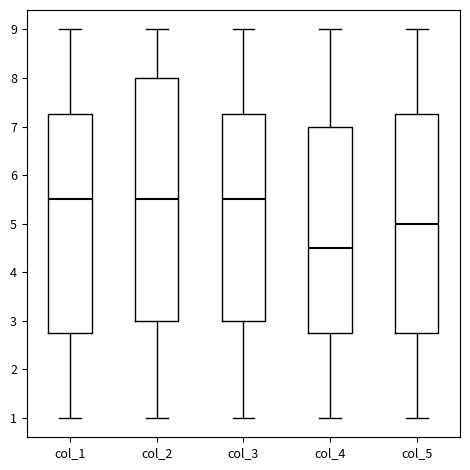

Which box has the lowest median line?

col_4